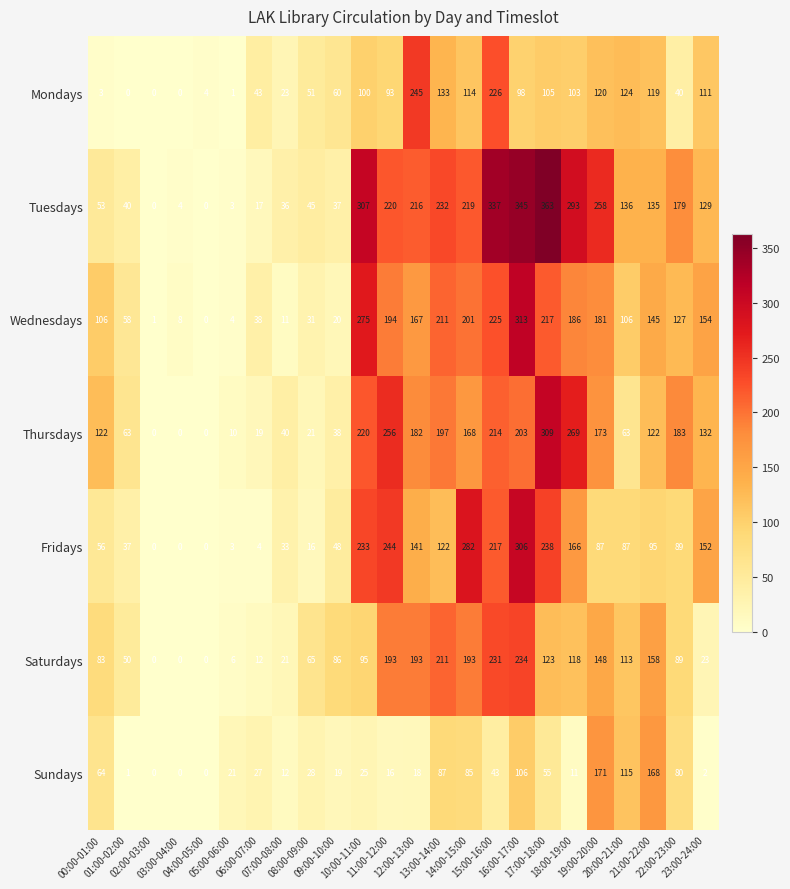

What is the sum of all Thursdays values?

3004